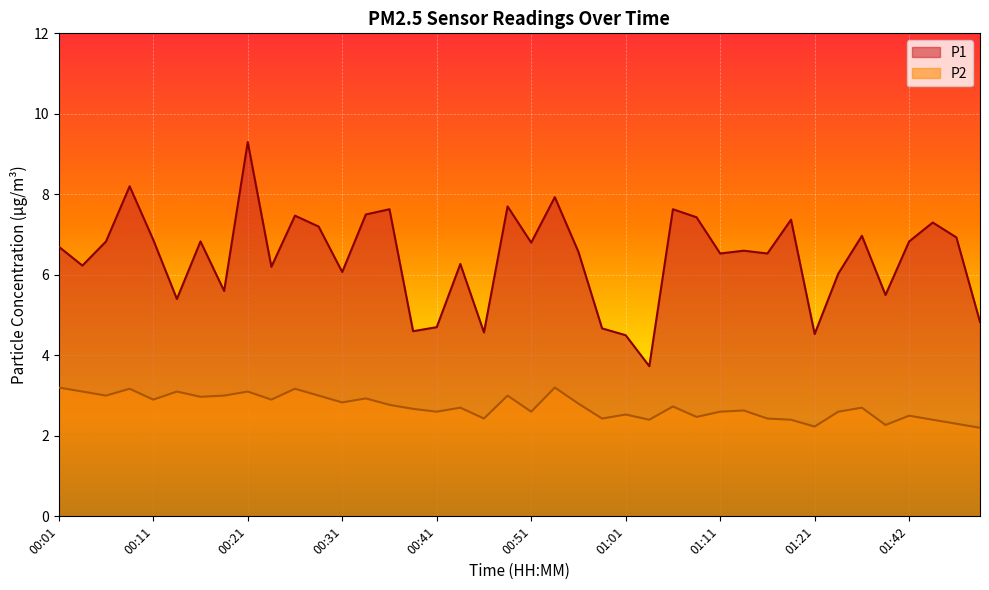

True or false: P1 and P2 intersect in this chart.

False